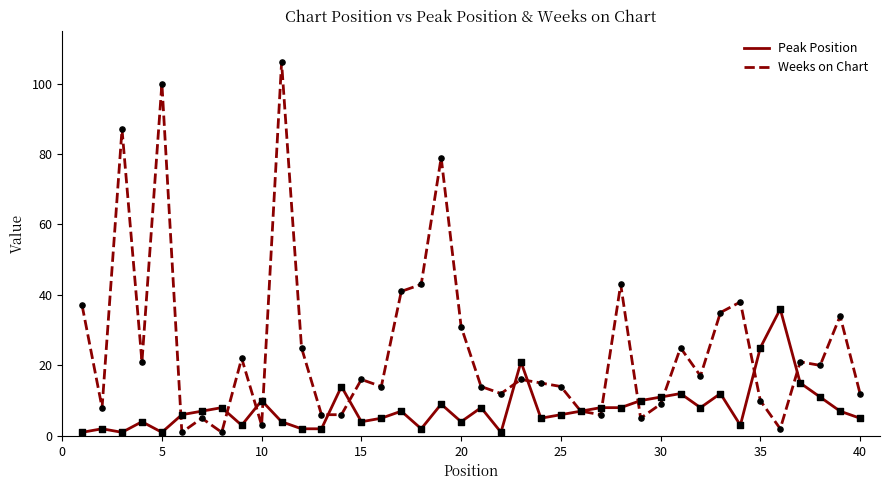

Which series has the largest total across all categories?

Weeks on Chart